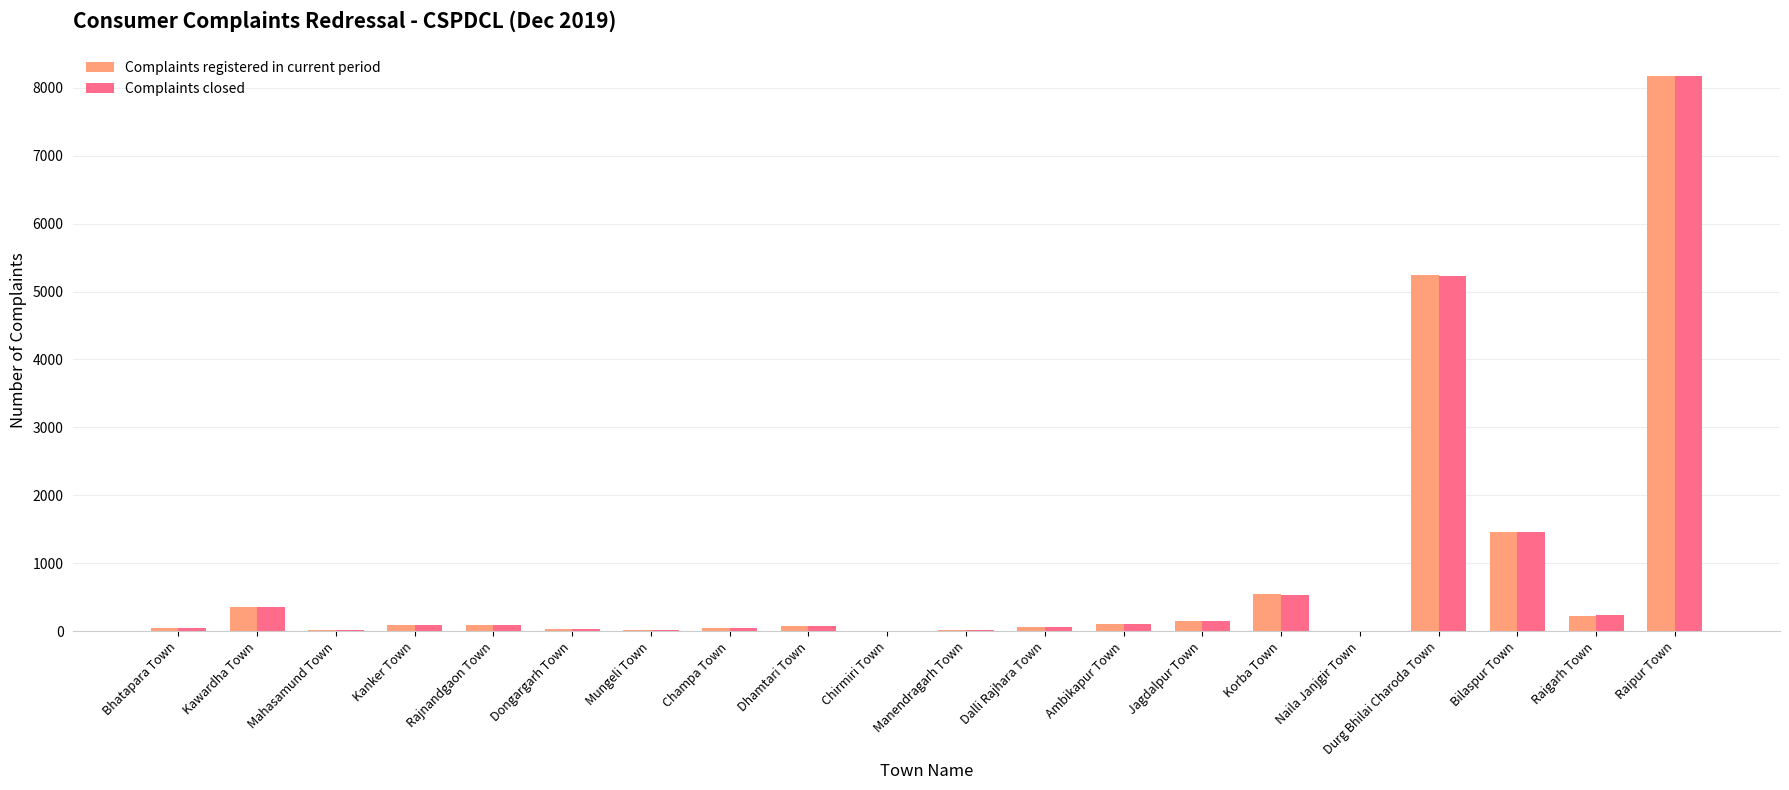

Between Mungeli Town and Korba Town, which series saw the biggest shift?

Complaints registered in current period